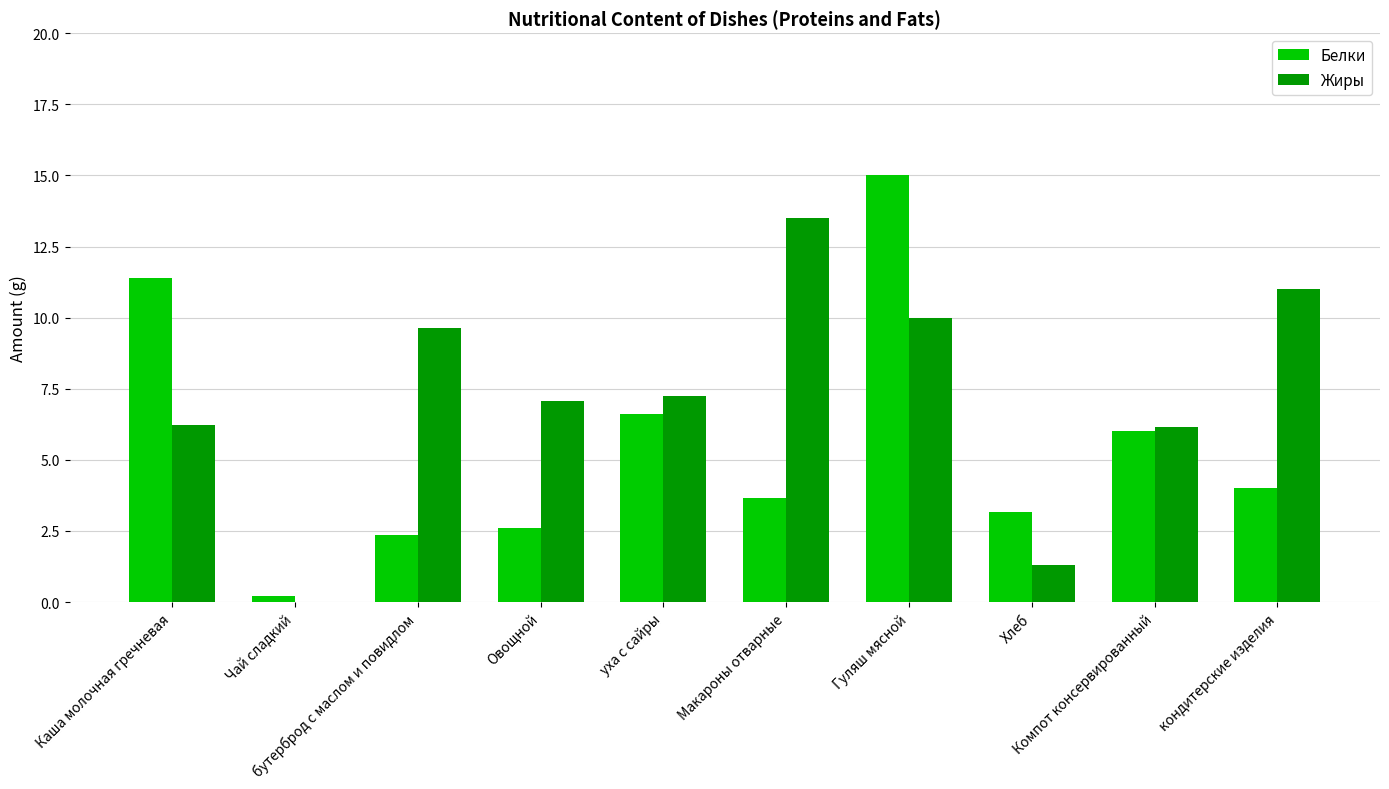

Count the number of categories in the chart.

10